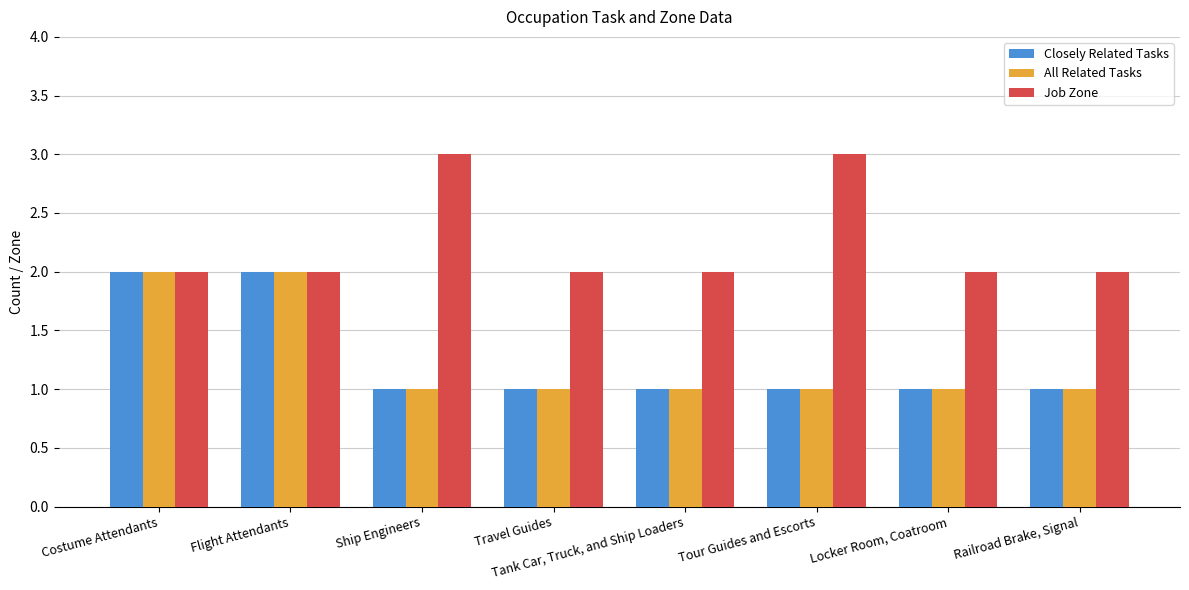

Reading left to right, transcribe all the data shown in this chart.

Closely Related Tasks: Costume Attendants=2	Flight Attendants=2	Ship Engineers=1	Travel Guides=1	Tank Car, Truck, and Ship Loaders=1	Tour Guides and Escorts=1	Locker Room, Coatroom=1	Railroad Brake, Signal=1
All Related Tasks: Costume Attendants=2	Flight Attendants=2	Ship Engineers=1	Travel Guides=1	Tank Car, Truck, and Ship Loaders=1	Tour Guides and Escorts=1	Locker Room, Coatroom=1	Railroad Brake, Signal=1
Job Zone: Costume Attendants=2	Flight Attendants=2	Ship Engineers=3	Travel Guides=2	Tank Car, Truck, and Ship Loaders=2	Tour Guides and Escorts=3	Locker Room, Coatroom=2	Railroad Brake, Signal=2